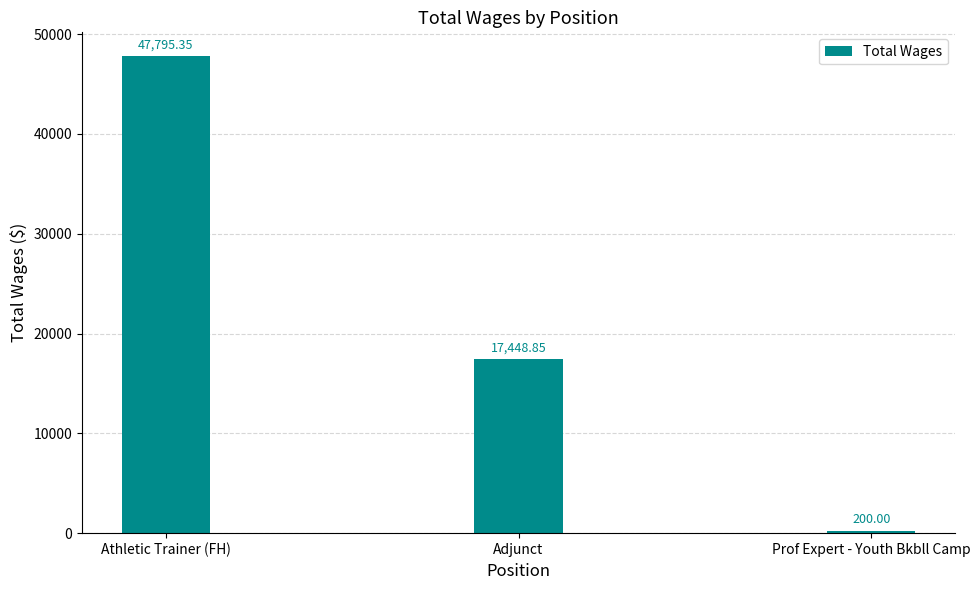

How many categories are shown in the chart?

3